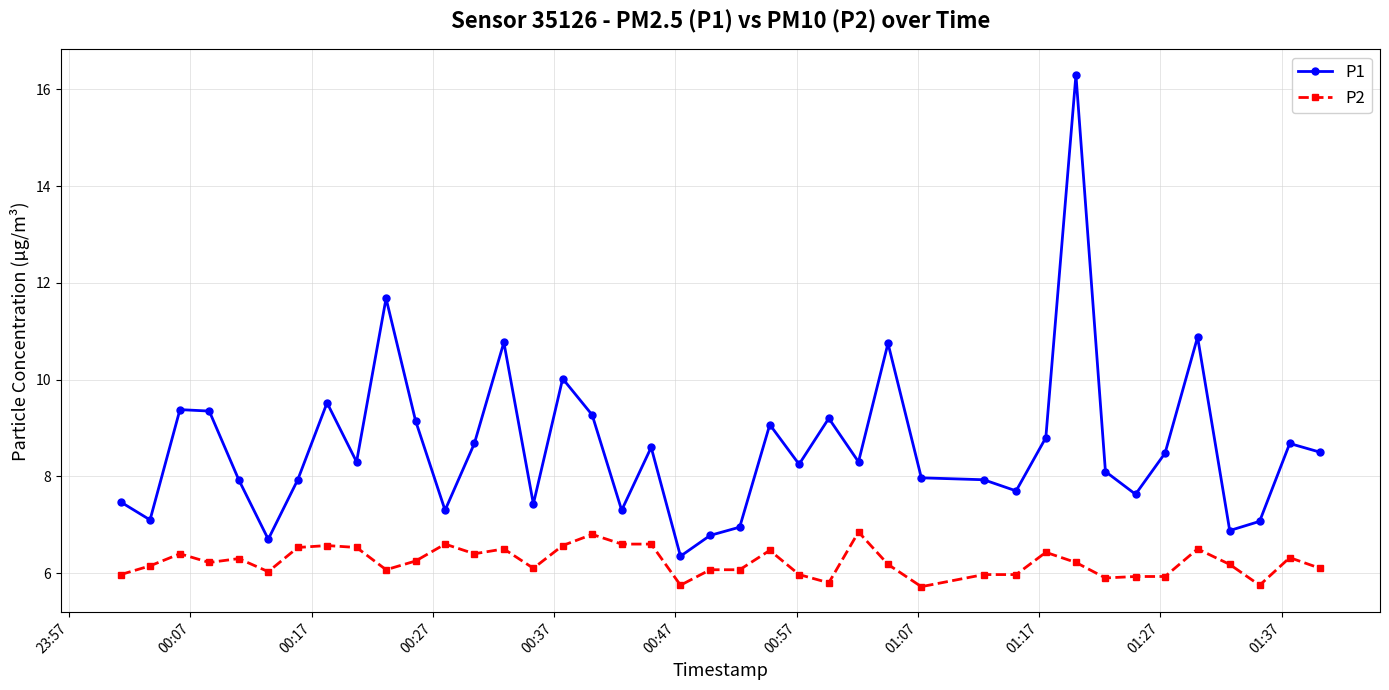

True or false: P1 has more than 1 points higher than both neighbors.

True